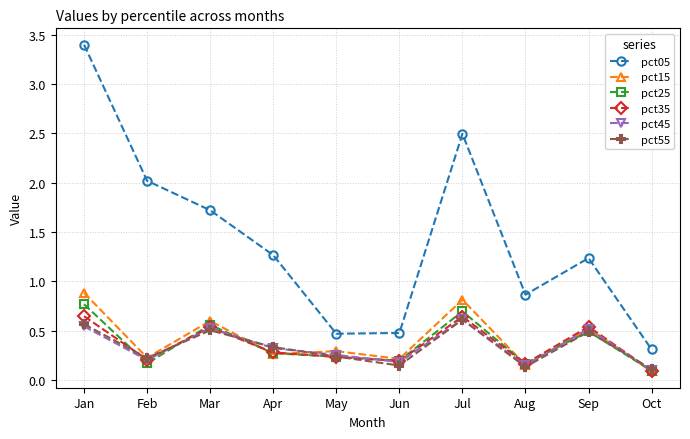

The pct15 series shows 0.4 at Jan. True or false?

False